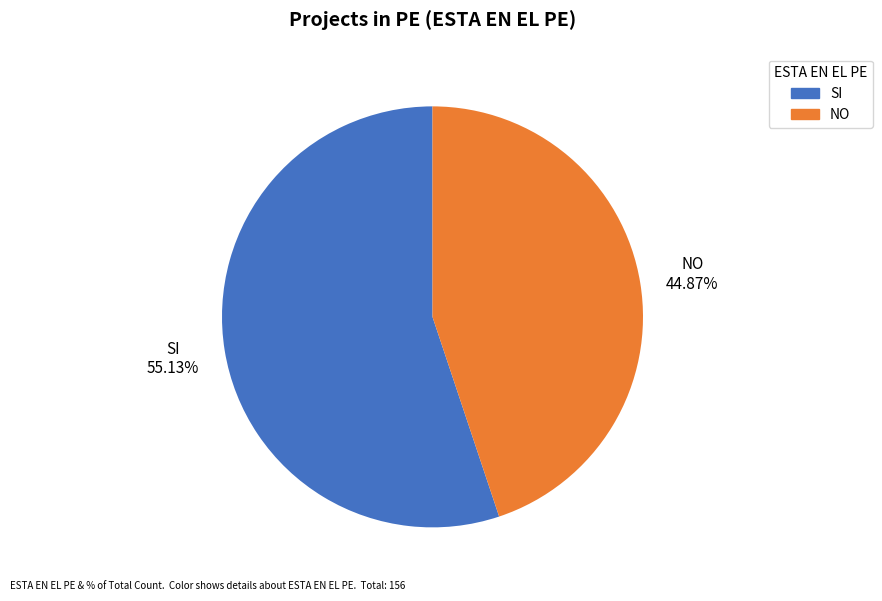

Which category has the biggest portion of the pie?

SI